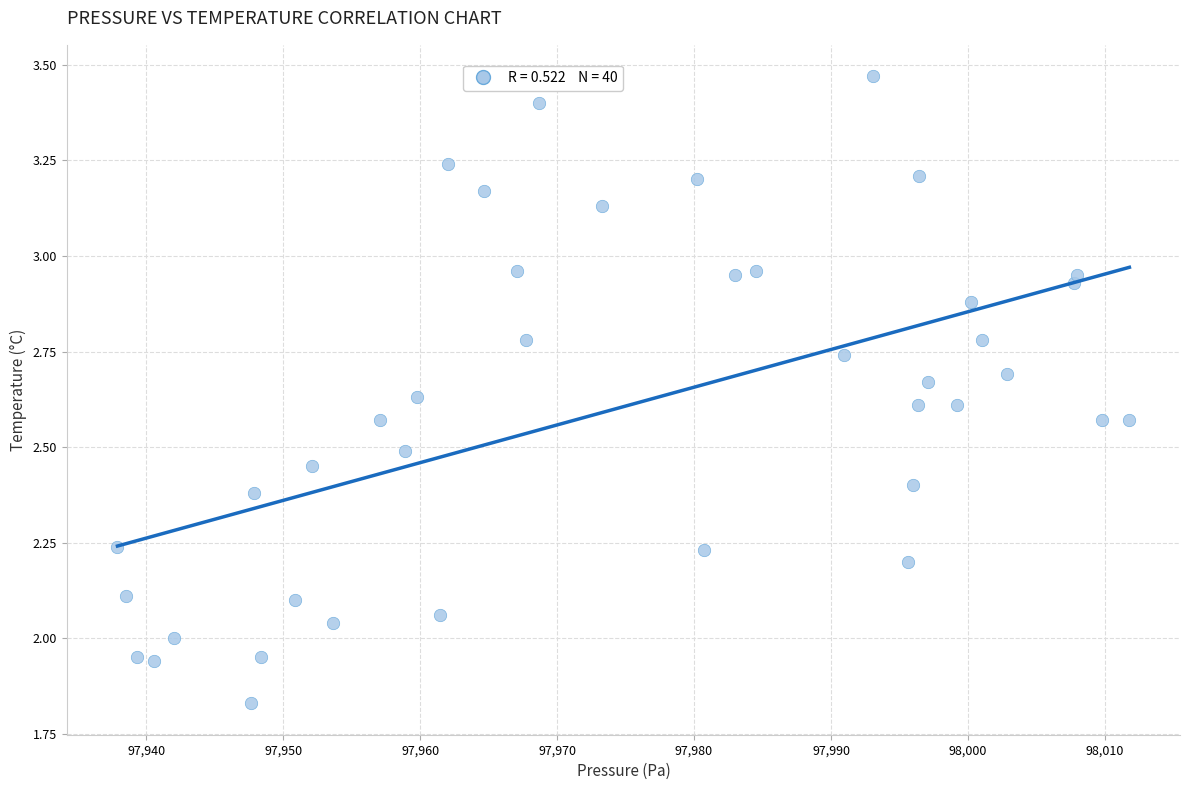

What is the range of X values (max minus min)?

73.9